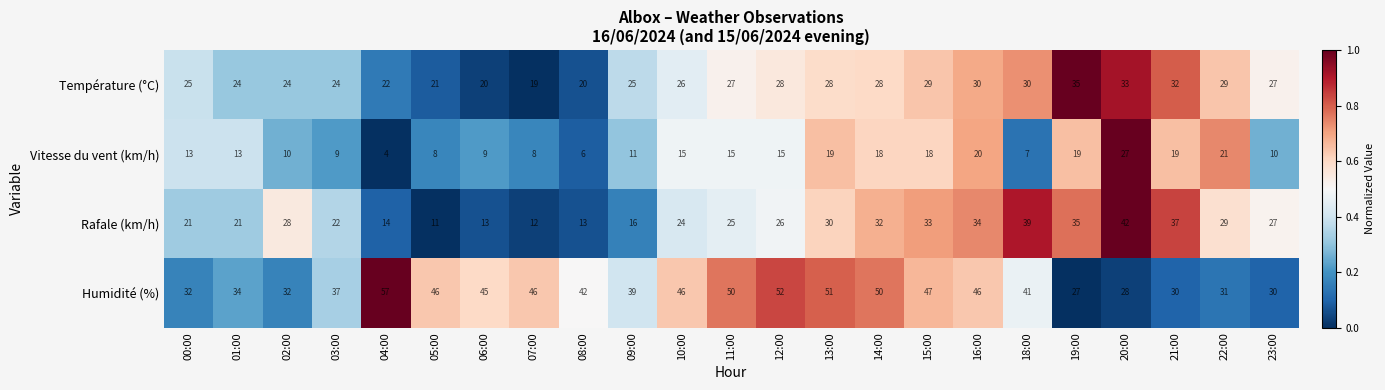

List the series in order of their peak value, highest first.

Humidité (%), Rafale (km/h), Température (°C), Vitesse du vent (km/h)